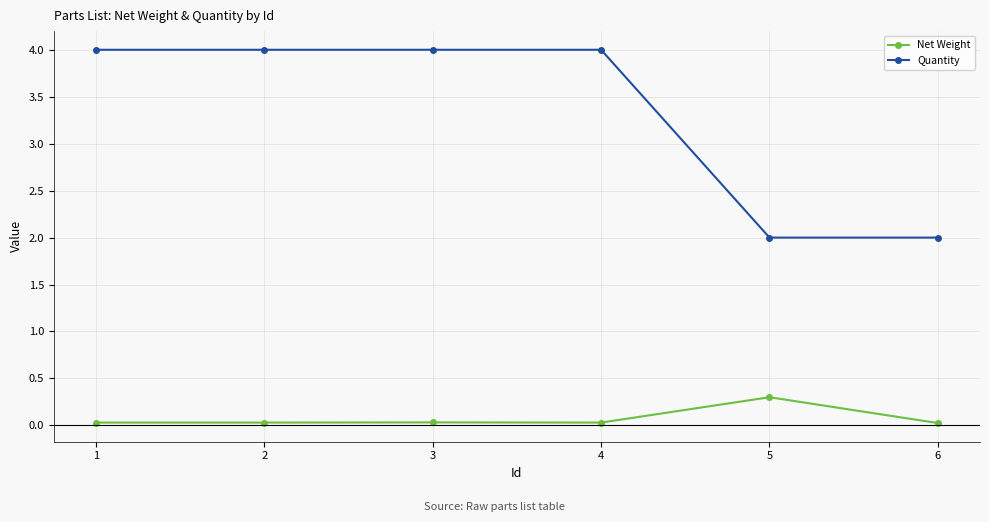

Rank the series by their average value, from highest to lowest.

Quantity, Net Weight